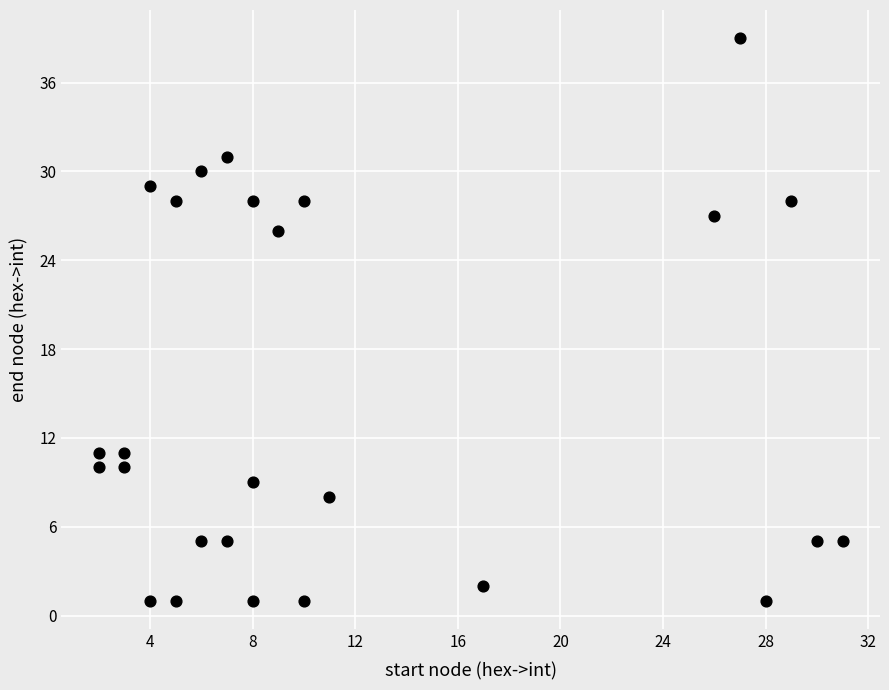

What Y value in the scatter plot is closest to 20?

26